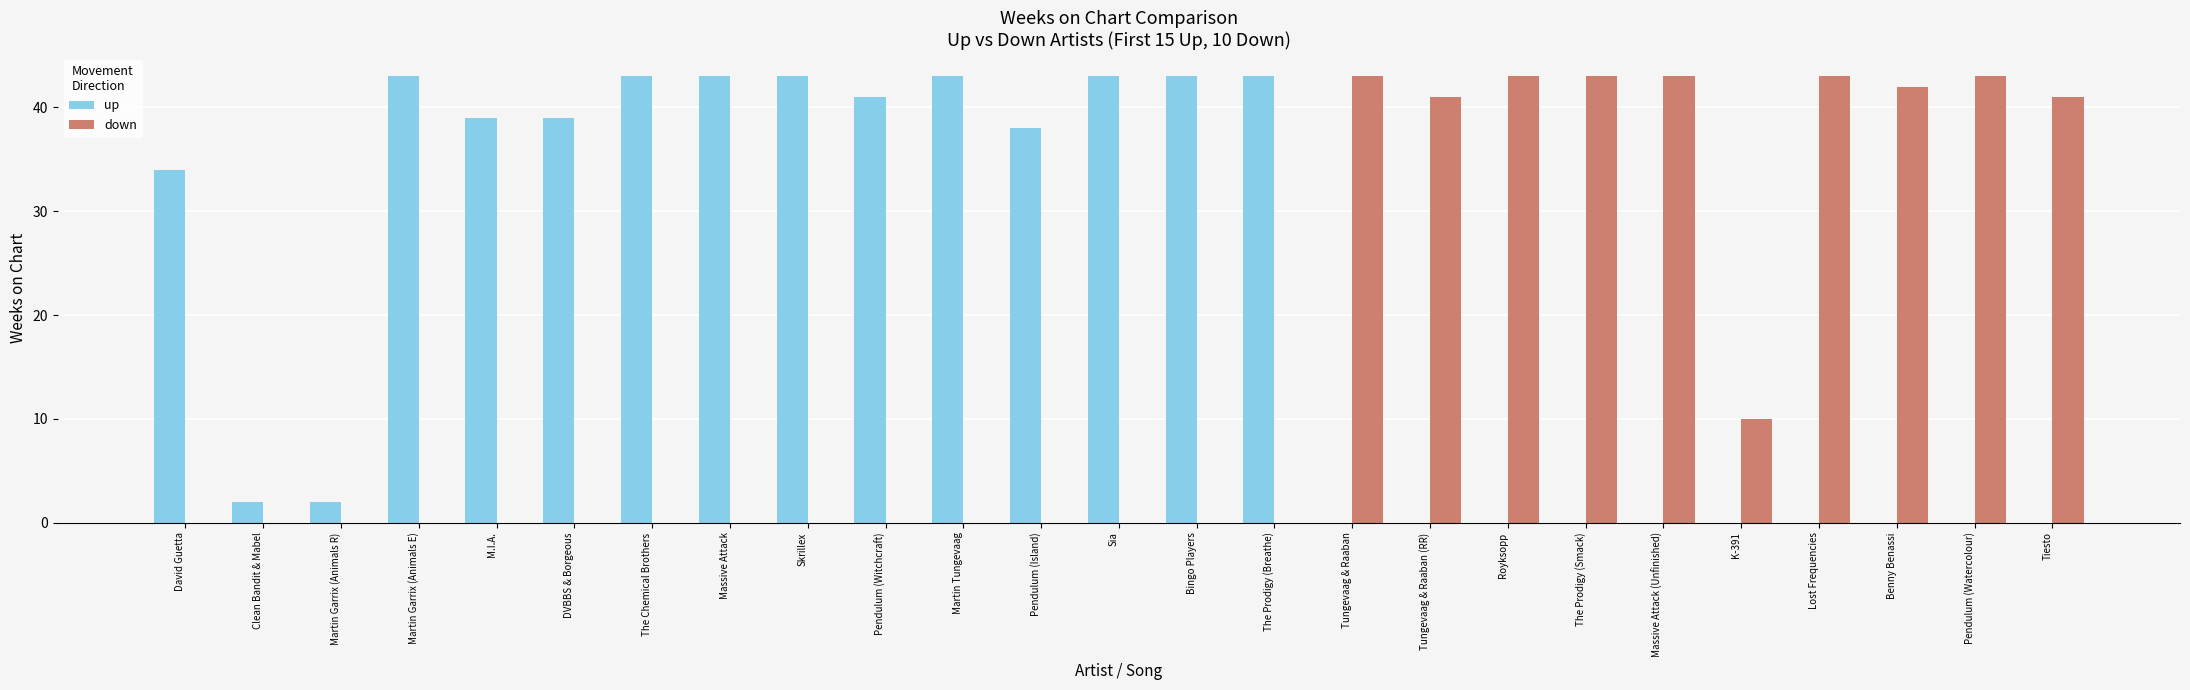

What is the greatest value displayed?

43